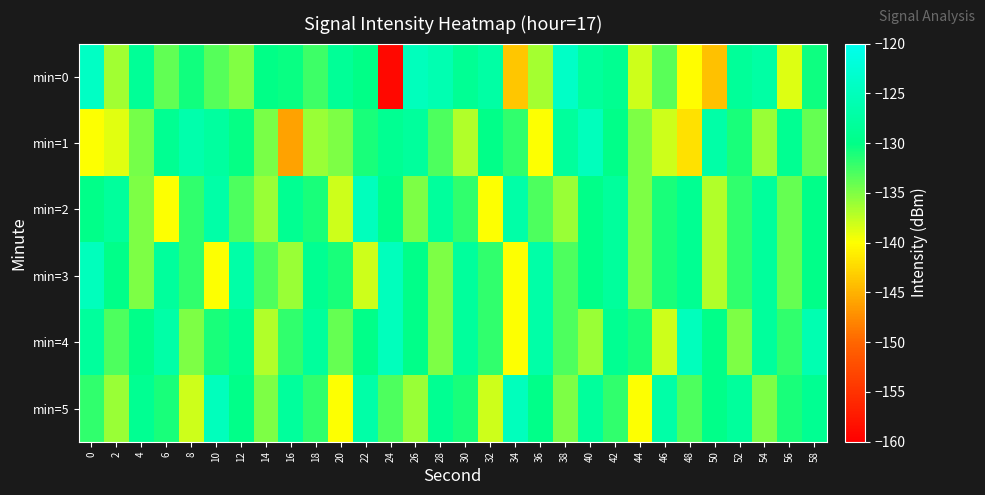

At which category is the sum across all series the highest?

42